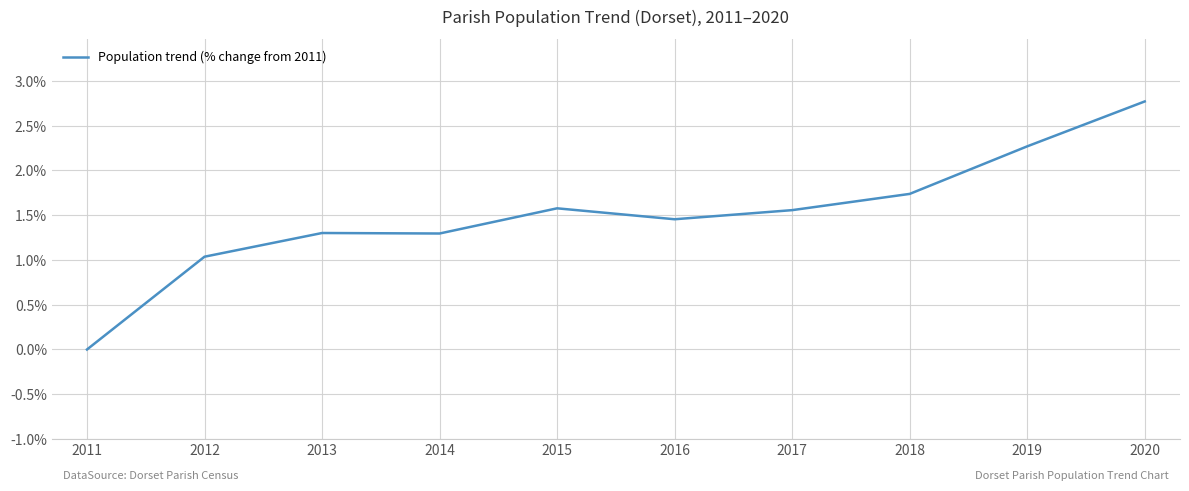

Does the chart have visible grid lines?

Yes